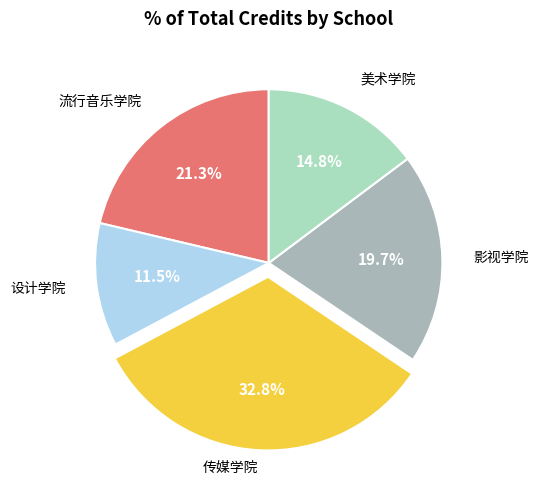

Is there a majority slice in this chart?

No